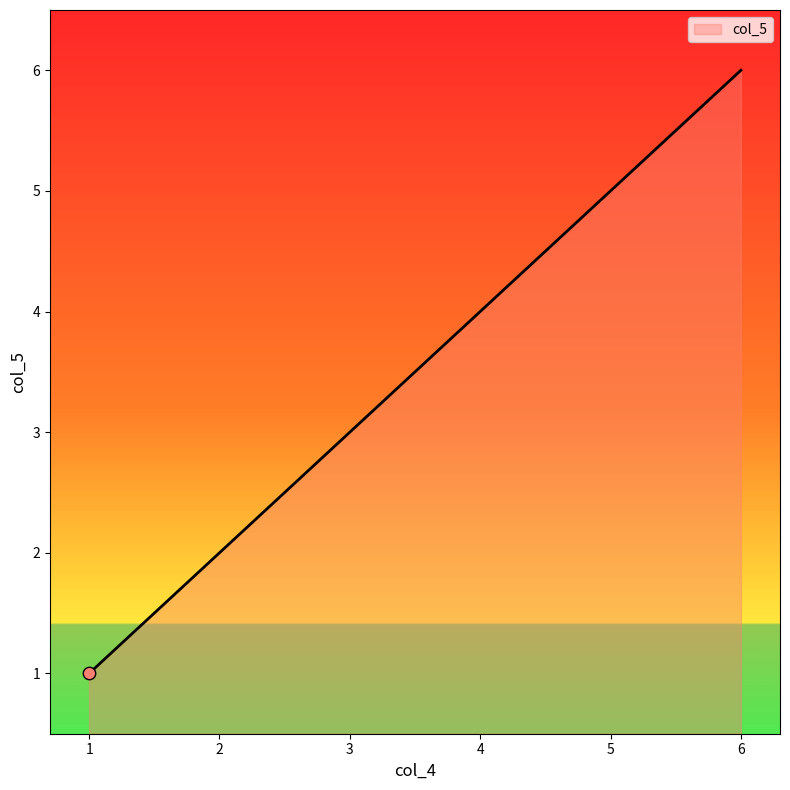

Approximately how many times larger is the value at 4 compared to 1?

4.0